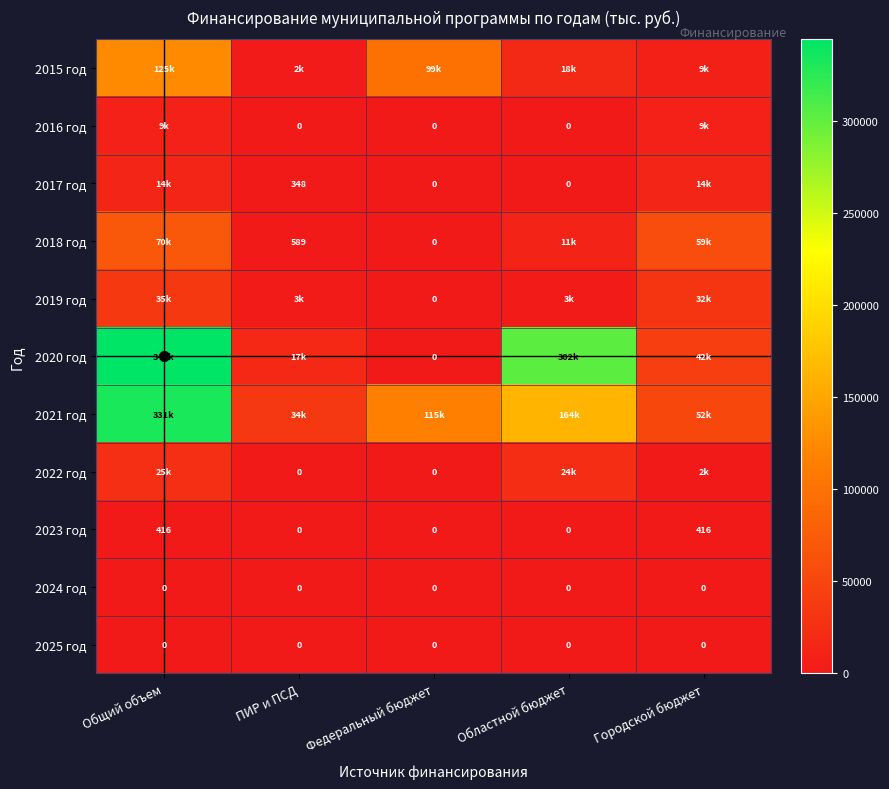

Between Федеральный бюджет and ПИР и ПСД, which is larger?

Федеральный бюджет